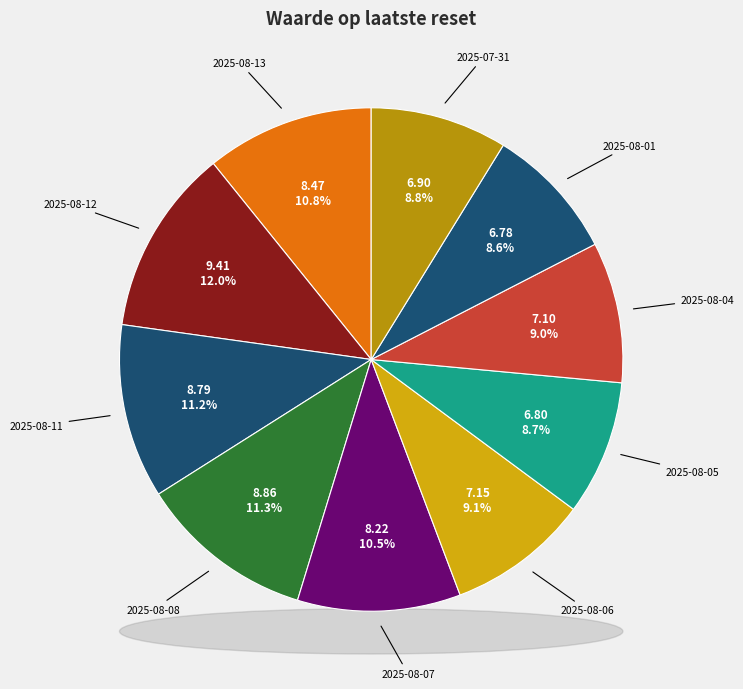

Combined, do 2025-08-01 and 2025-07-25 account for over 50%?

No